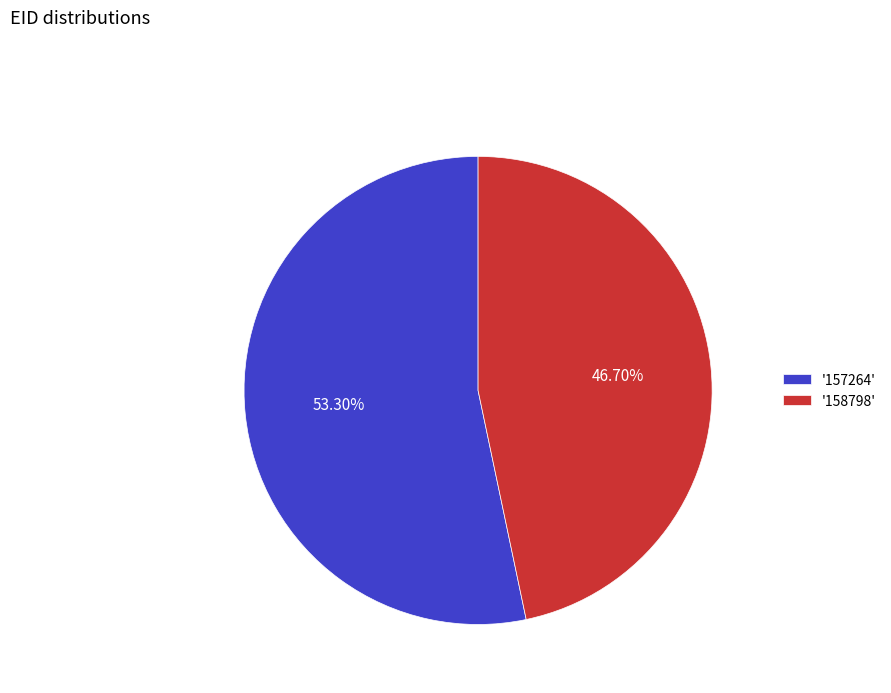

To the nearest percent, what is the average slice percentage?

50%